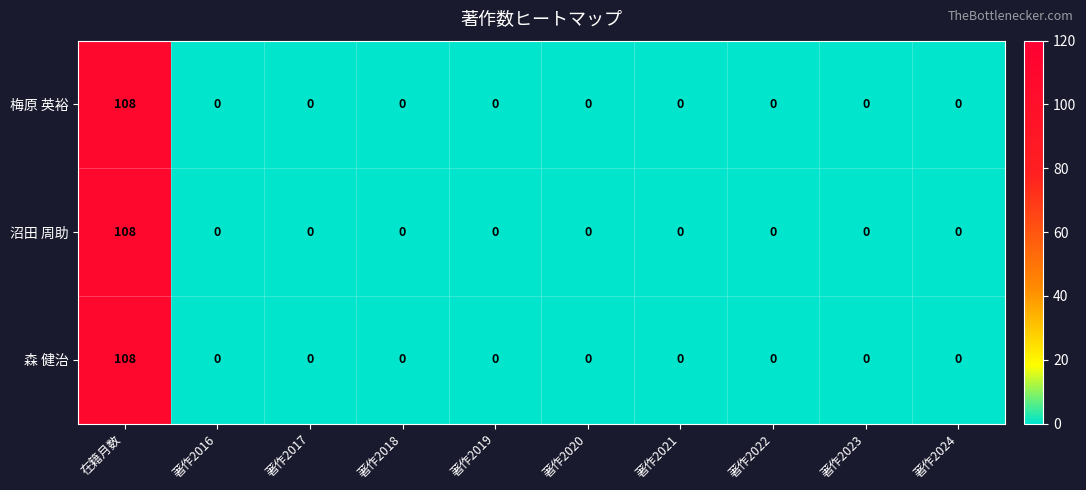

What is the average value of the 森 健治 series?

11